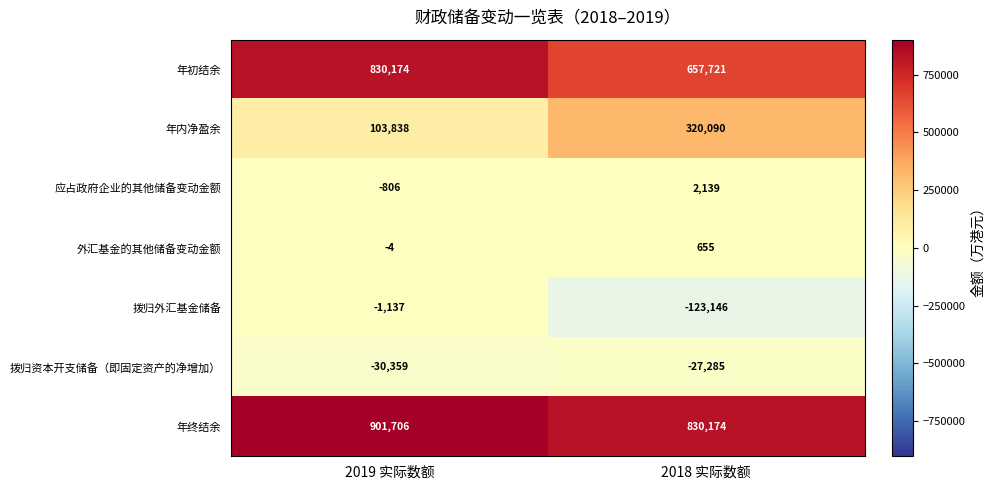

Reading right to left, list all the values displayed in this chart.

年初结余: 2018 实际数额=657721	2019 实际数额=830174
年内净盈余: 2018 实际数额=320090	2019 实际数额=103838
应占政府企业的其他储备变动金额: 2018 实际数额=2139	2019 实际数额=-806
外汇基金的其他储备变动金额: 2018 实际数额=655	2019 实际数额=-4
拨归外汇基金储备: 2018 实际数额=-123146	2019 实际数额=-1137
拨归资本开支储备（即固定资产的净增加）: 2018 实际数额=-27285	2019 实际数额=-30359
年终结余: 2018 实际数额=830174	2019 实际数额=901706